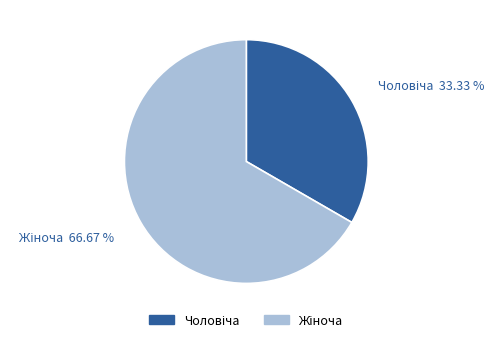

Does any single category account for the majority?

Yes